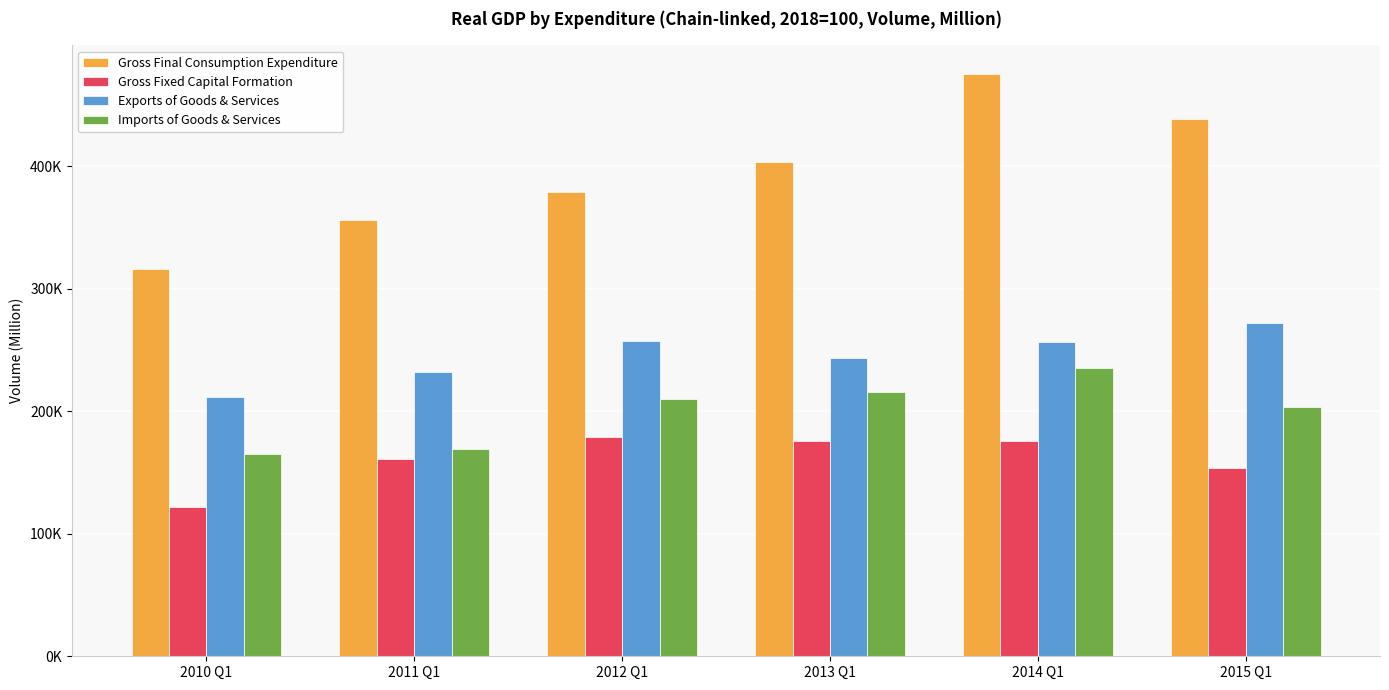

List the series in order of their overall mean, lowest first.

Gross Fixed Capital Formation, Imports of Goods & Services, Exports of Goods & Services, Gross Final Consumption Expenditure